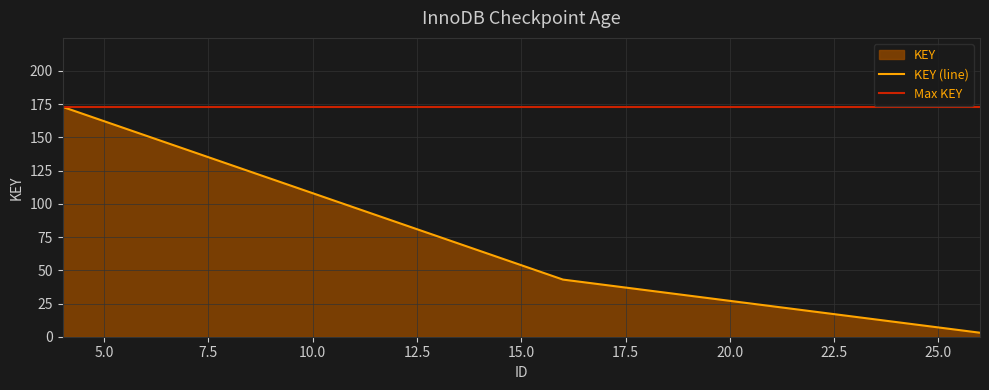

What is the sum of the values at 16 and 26?

46